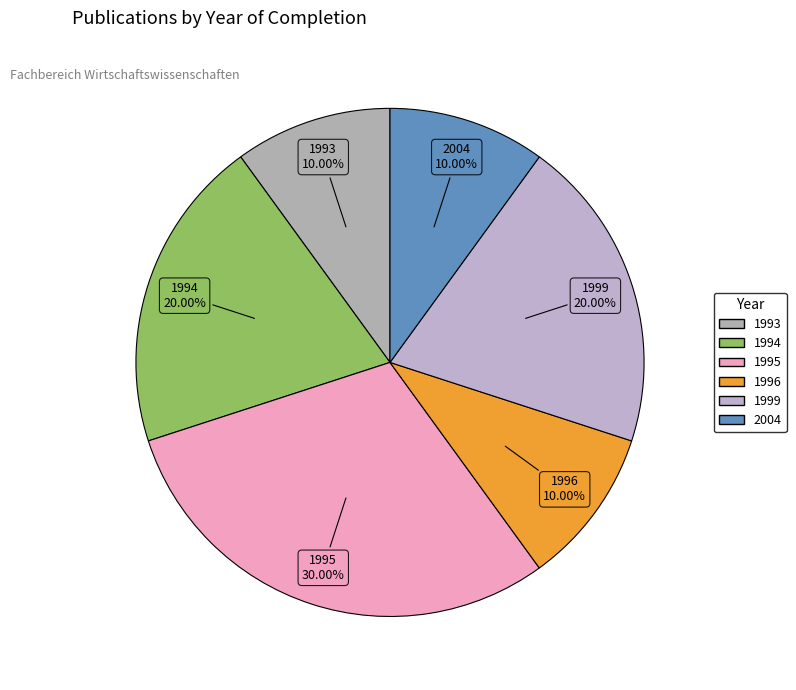

Count the number of slices in the pie.

6